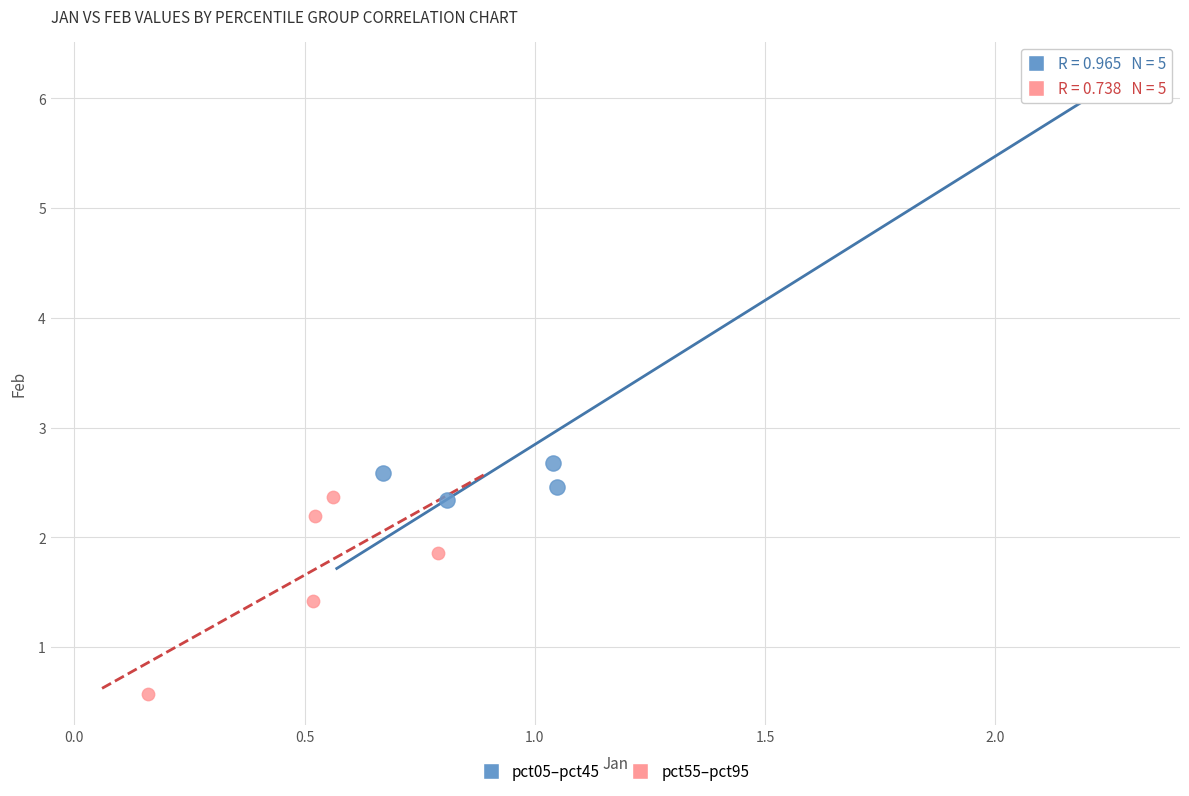

Which series contains the lowest Y value?

pct55–pct95